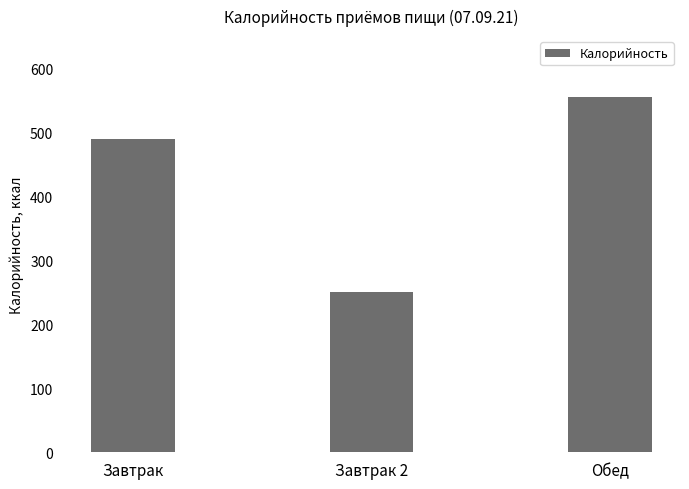

Which label corresponds to the largest value in the chart?

Обед